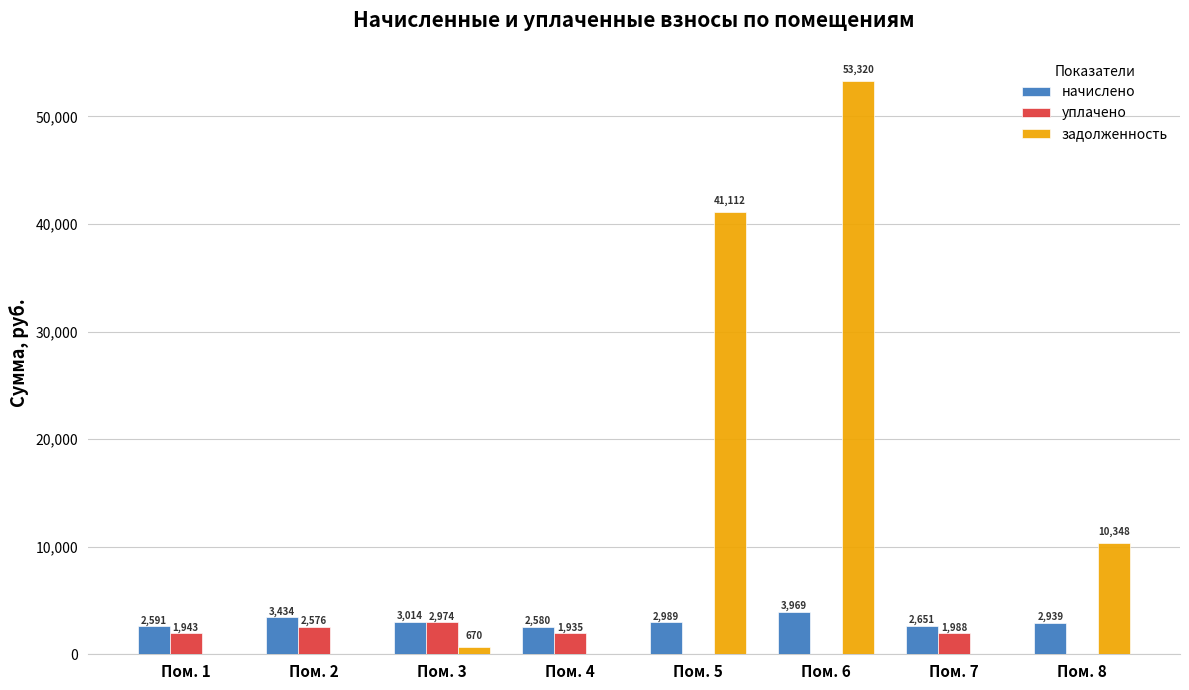

Read the уплачено value at Пом. 7.

1988.5